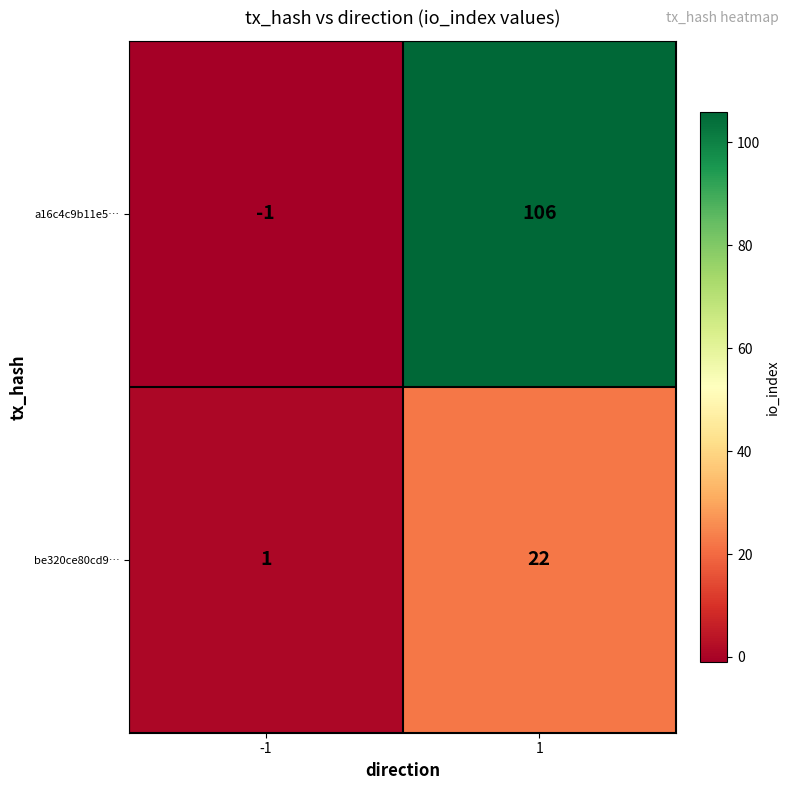

True or false: be320ce80cd9… has a value of 22 at 1.

True